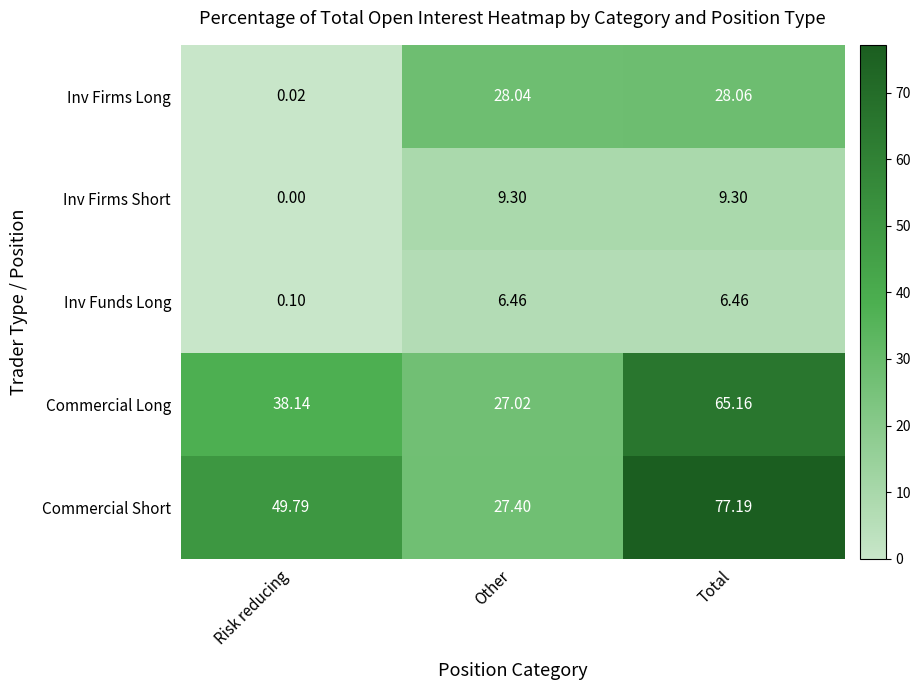

Rank the series at Other from lowest to highest value.

Inv Funds Long, Inv Firms Short, Commercial Long, Commercial Short, Inv Firms Long